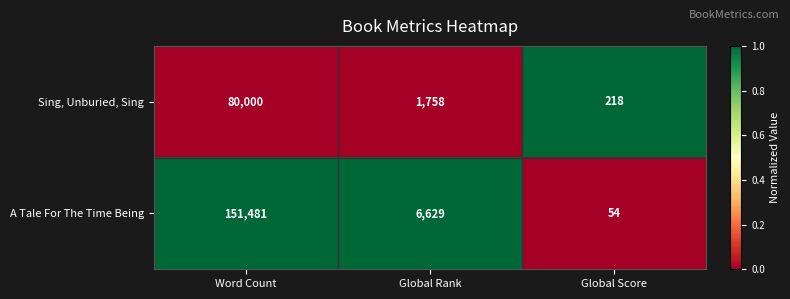

At Global Rank, list the series in order from smallest to largest.

Sing, Unburied, Sing, A Tale For The Time Being